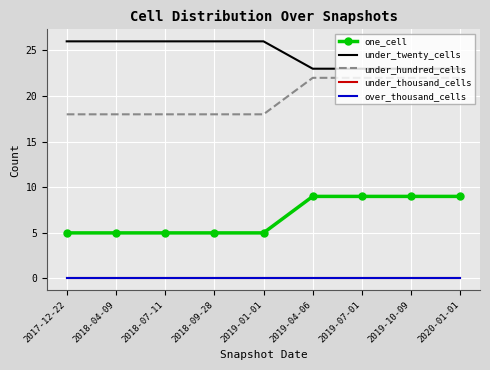

True or false: under_twenty_cells and one_cell cross at least once.

False